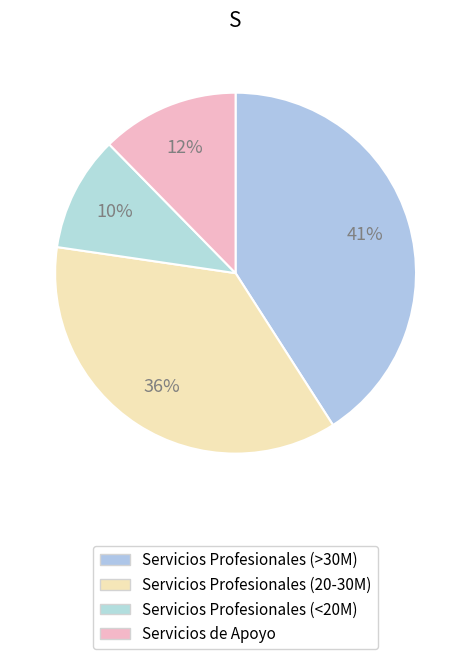

To the nearest percent, what is the difference between the largest and smallest slice percentages?

31%